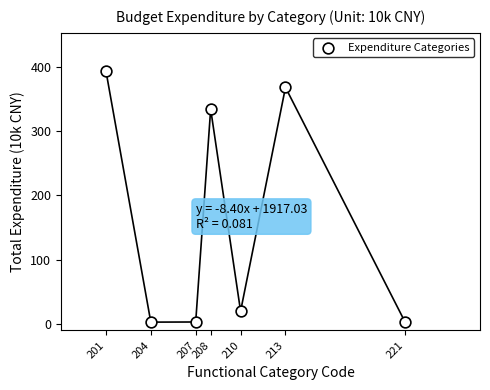

What is the average X value?

209.1